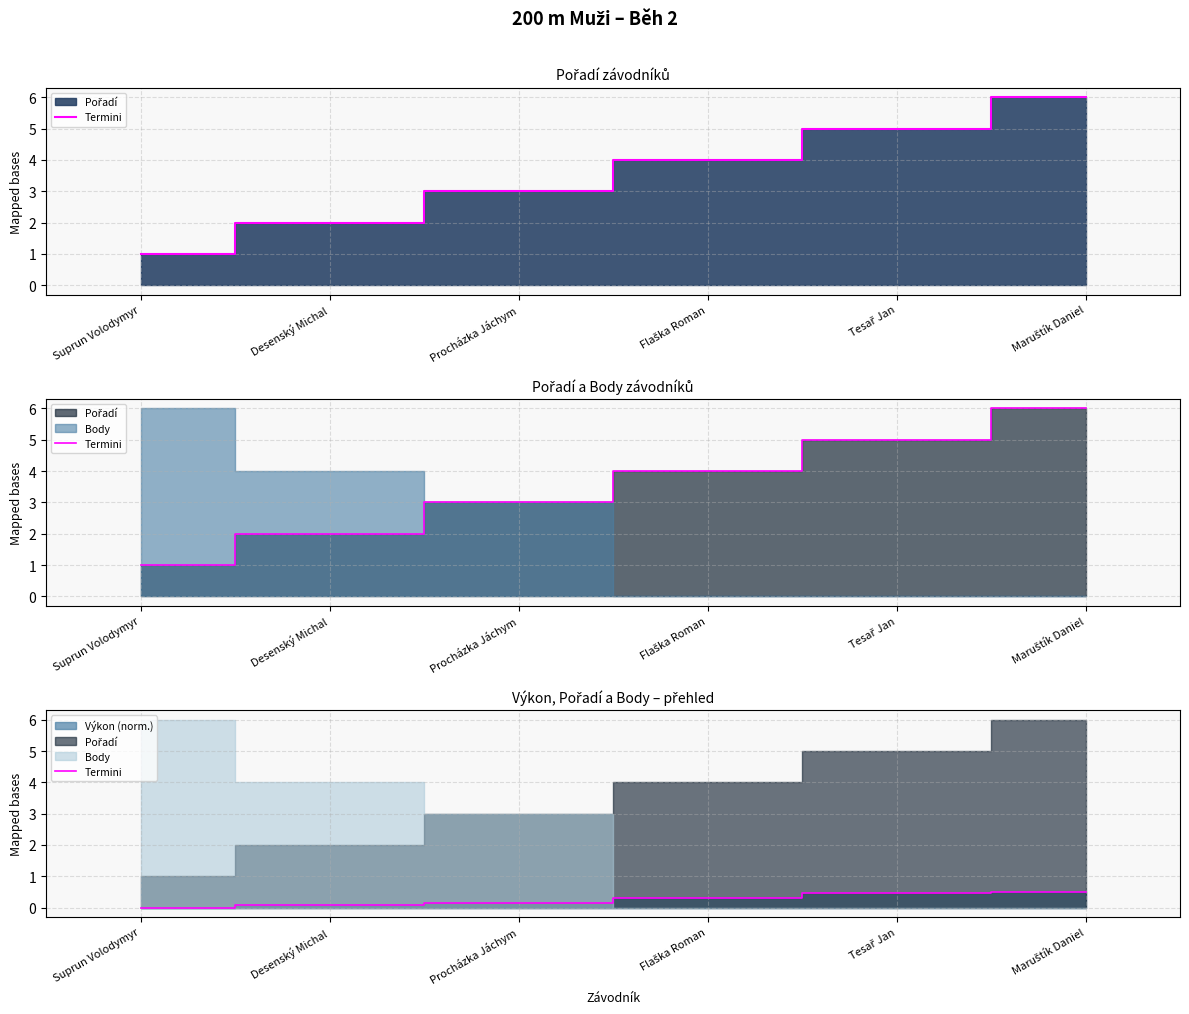

Rank the categories by value from highest to lowest.

Maruštík Daniel, Tesař Jan, Flaška Roman, Procházka Jáchym, Desenský Michal, Suprun Volodymyr